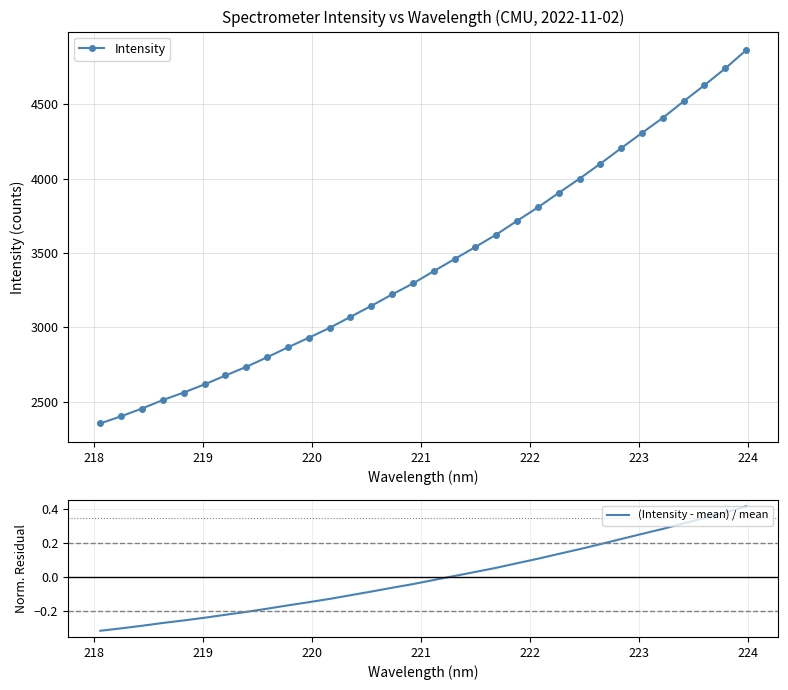

Does the chart have visible grid lines?

Yes